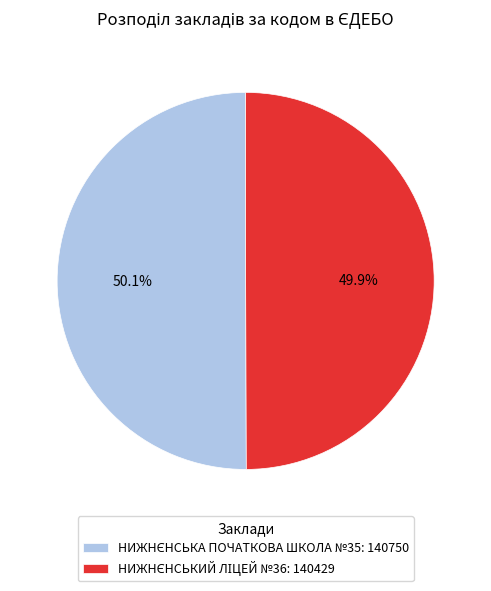

Is there a majority slice in this chart?

Yes